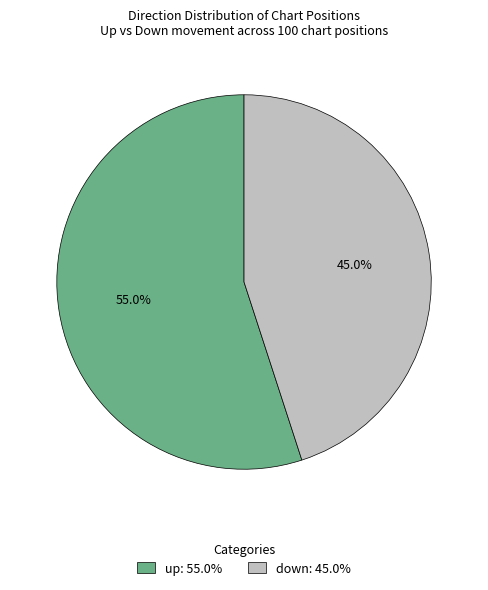

Rank the categories by value from lowest to highest.

down, up